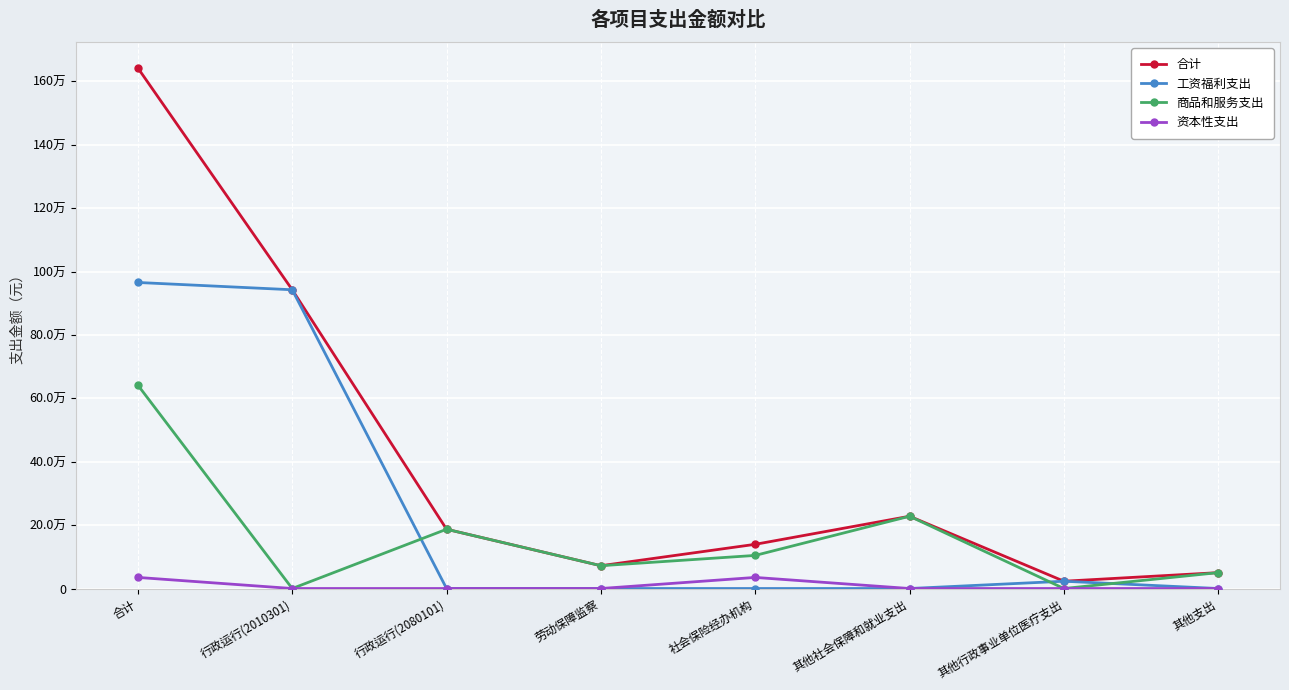

How many interior local peaks does the 工资福利支出 series have?

1